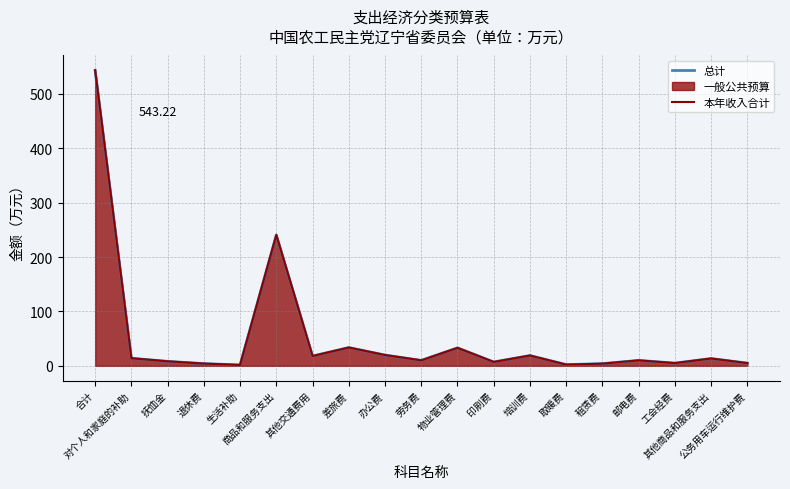

Which category has the highest value across all series?

合计